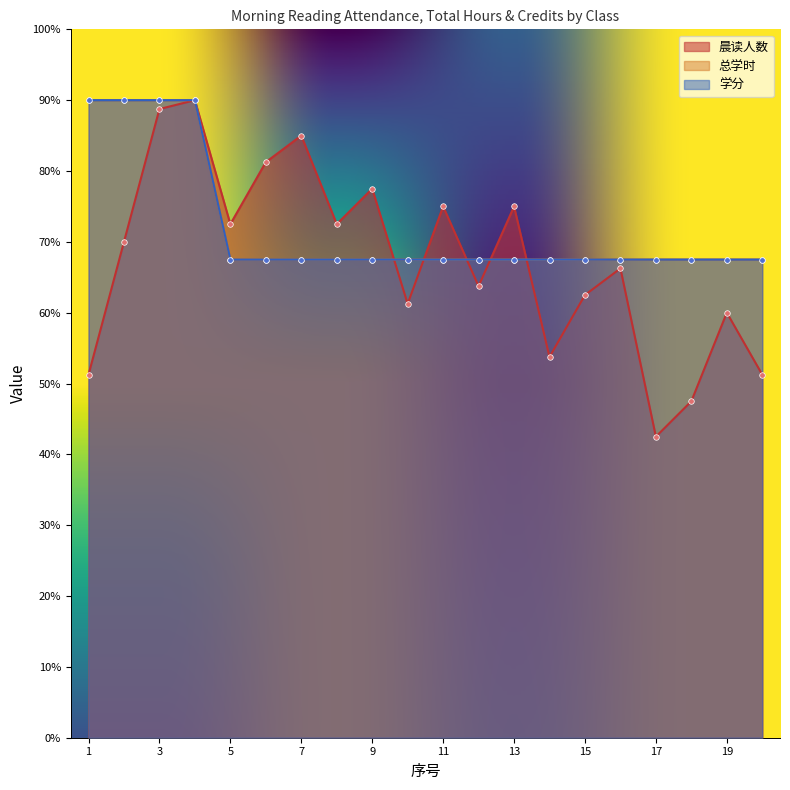

Reading left to right, list all the values displayed in this chart.

晨读人数: 1=51.2	2=70.0	3=88.8	4=90.0	5=72.5	6=81.2	7=85.0	8=72.5	9=77.5	10=61.2	11=75.0	12=63.8	13=75.0	14=53.8	15=62.5	16=66.2	17=42.5	18=47.5	19=60.0	20=51.2
总学时: 1=90.0	2=90.0	3=90.0	4=90.0	5=67.5	6=67.5	7=67.5	8=67.5	9=67.5	10=67.5	11=67.5	12=67.5	13=67.5	14=67.5	15=67.5	16=67.5	17=67.5	18=67.5	19=67.5	20=67.5
学分: 1=90.0	2=90.0	3=90.0	4=90.0	5=67.5	6=67.5	7=67.5	8=67.5	9=67.5	10=67.5	11=67.5	12=67.5	13=67.5	14=67.5	15=67.5	16=67.5	17=67.5	18=67.5	19=67.5	20=67.5